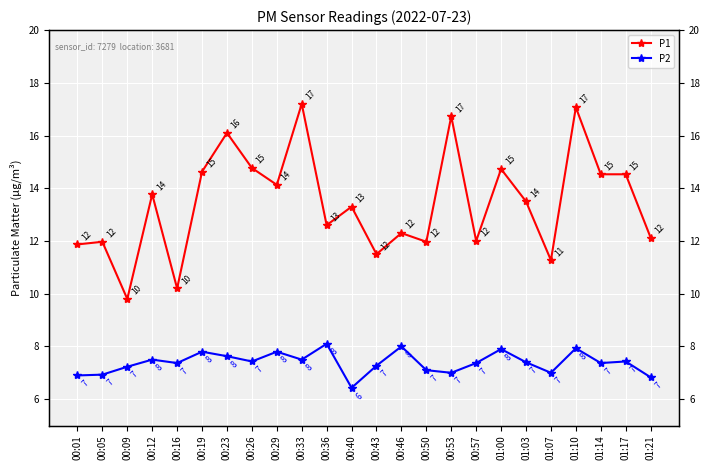

True or false: P2 and P1 cross at least once.

False